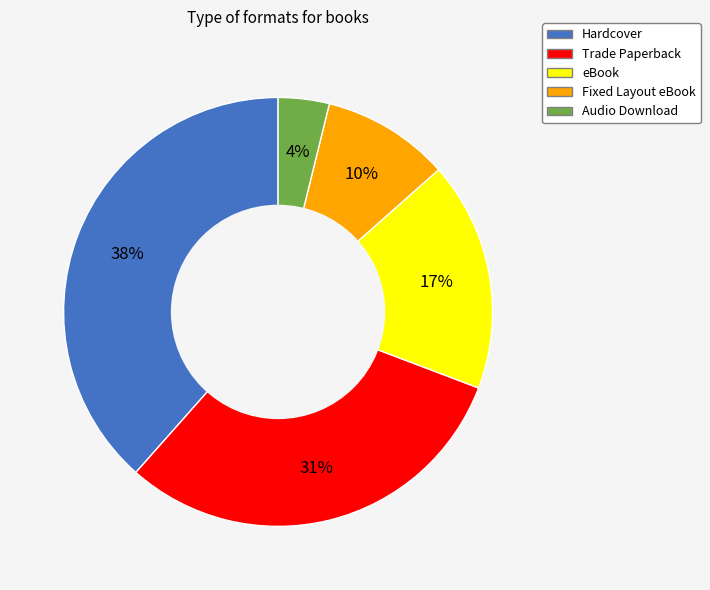

Is there any slice that represents more than half of the pie?

No